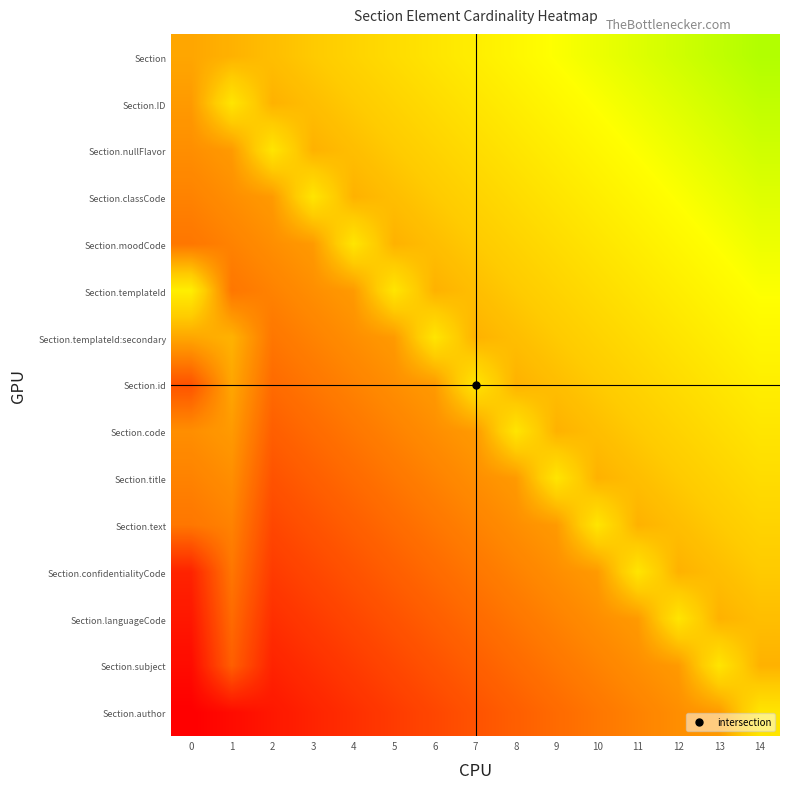

At how many categories does at least one series exceed 0?

15